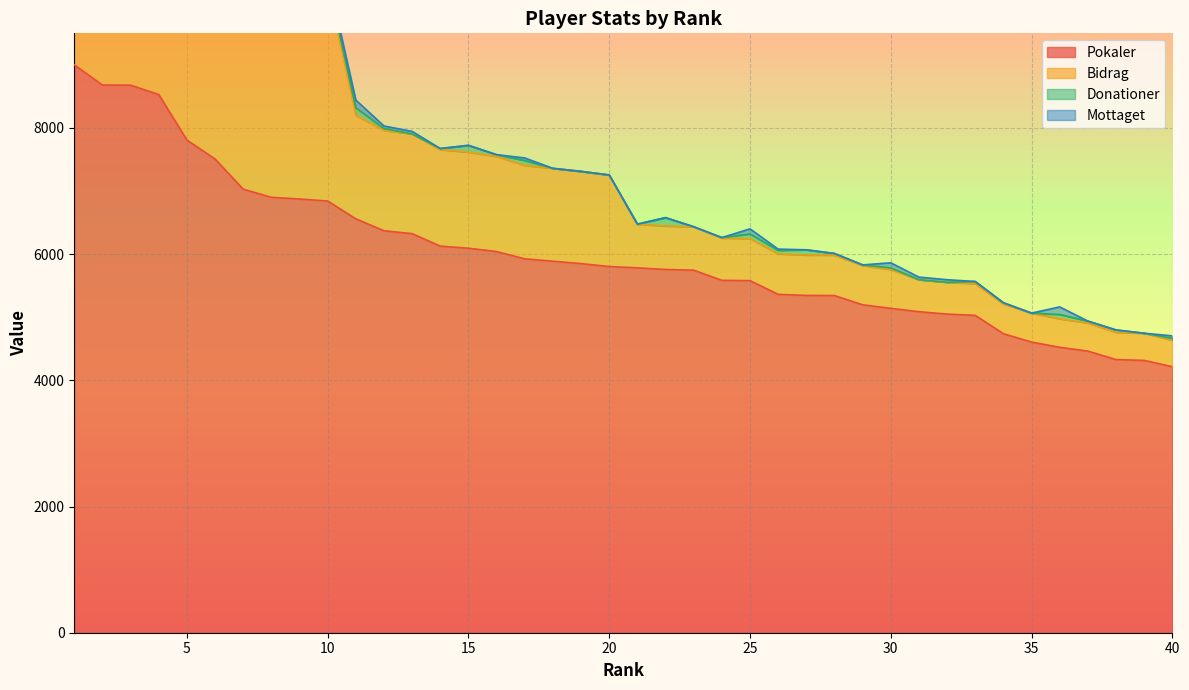

How many values in the Pokaler series exceed 5804?

19